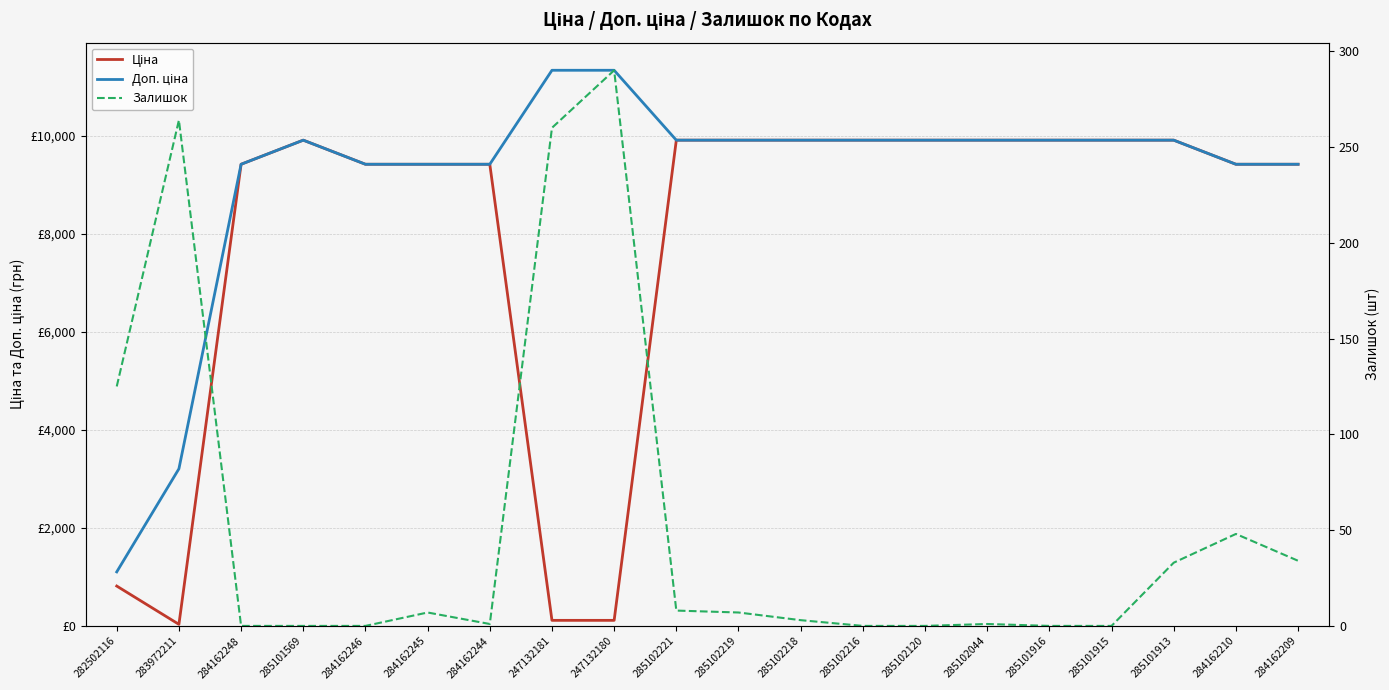

How many lines are shown in the chart?

3